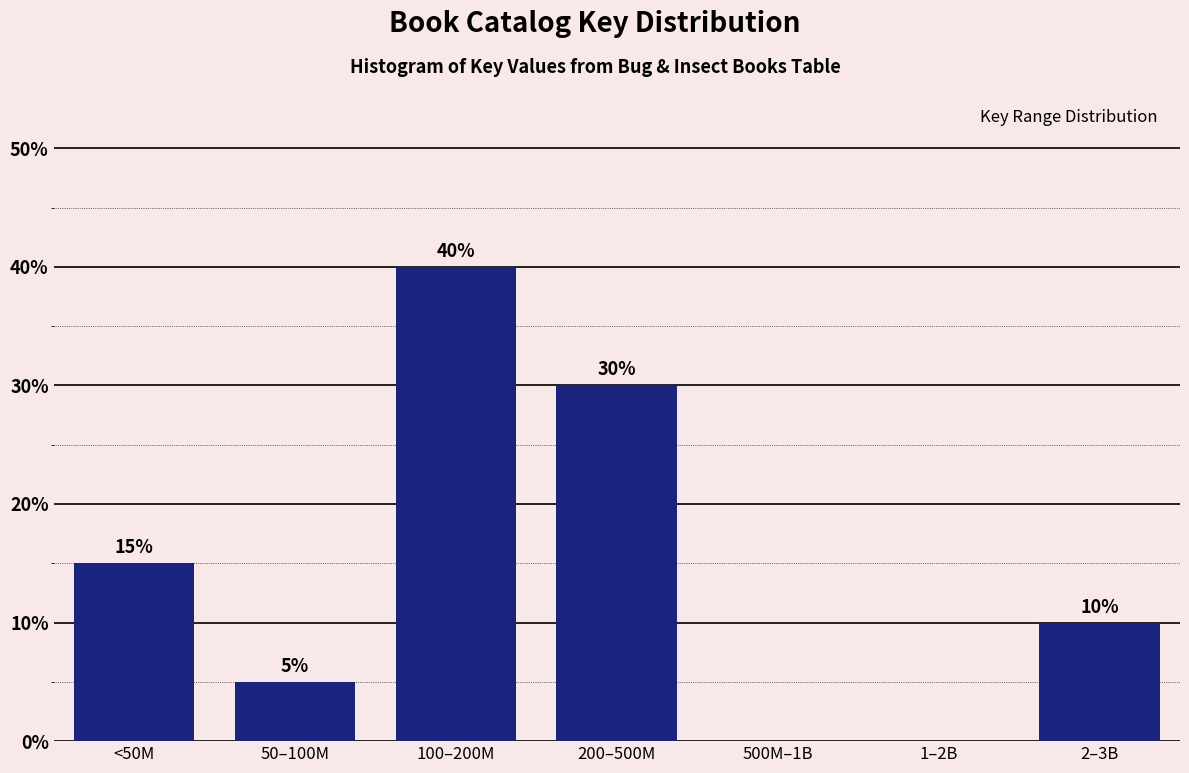

Reading left to right, list all the values displayed in this chart.

<50M=15	50–100M=5	100–200M=40	200–500M=30	500M–1B=0	1–2B=0	2–3B=10